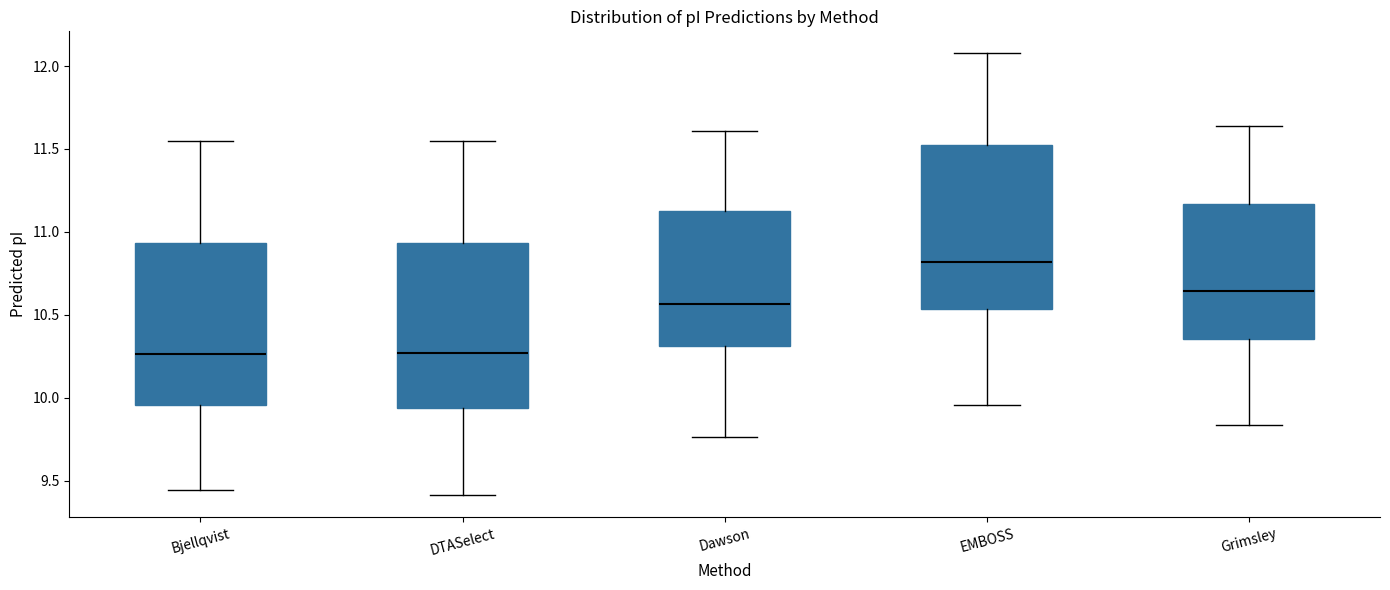

Reading left to right, read every box against the y-axis: the position of its median line, the range the box covers, and the ends of its whiskers. The values are not printed on the chart, so give them approximately, as read against the axis.

Bjellqvist: median 10.25, box 9.95 to 10.95, whiskers 9.45 to 11.55
DTASelect: median 10.25, box 9.95 to 10.95, whiskers 9.40 to 11.55
Dawson: median 10.55, box 10.30 to 11.15, whiskers 9.75 to 11.60
EMBOSS: median 10.80, box 10.55 to 11.50, whiskers 9.95 to 12.10
Grimsley: median 10.65, box 10.35 to 11.15, whiskers 9.85 to 11.65